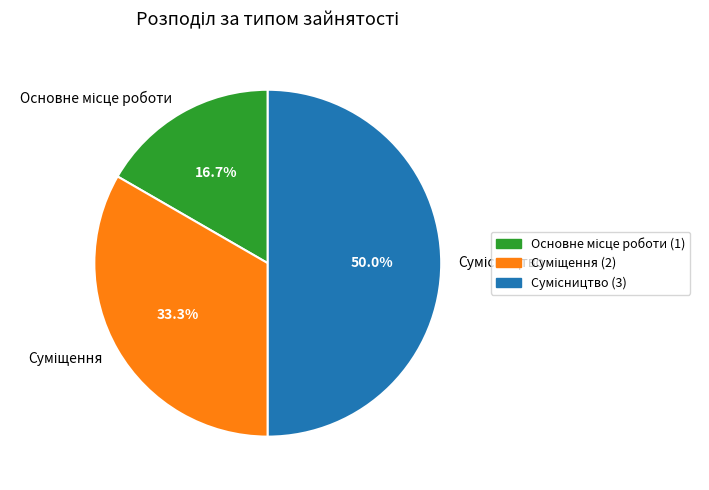

How many slices are in this pie chart?

3